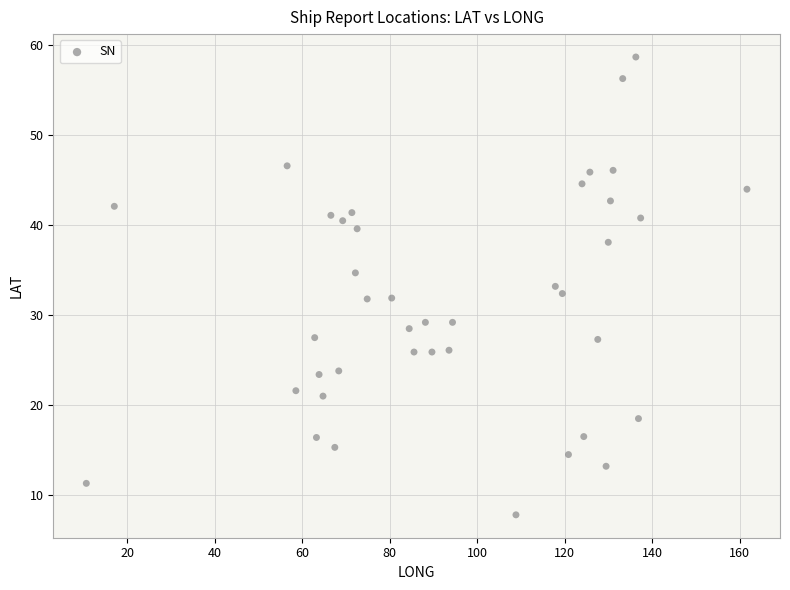

What is the range of Y values (max minus min)?

50.9